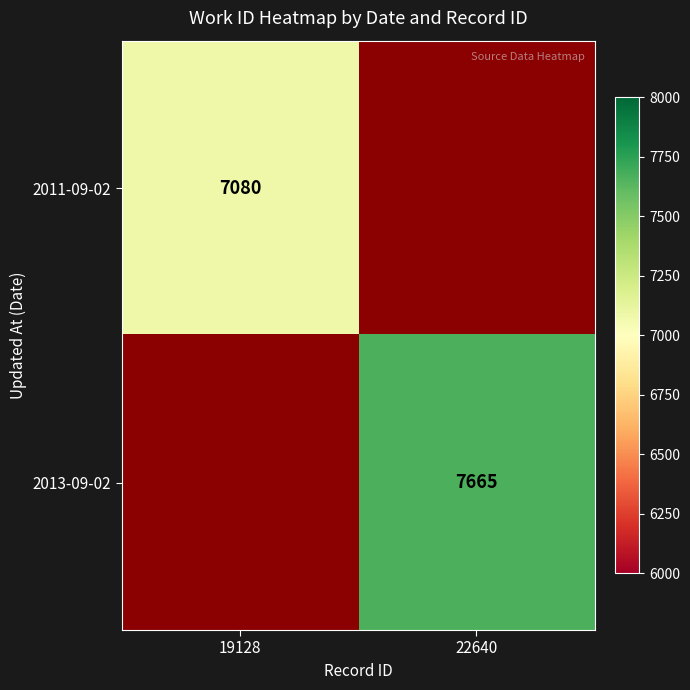

At how many categories does at least one series exceed 1851?

2